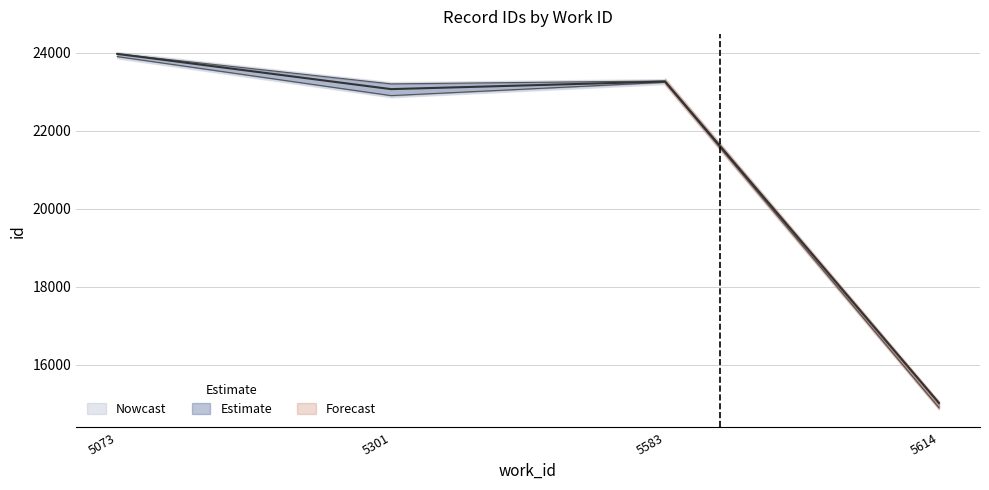

At which category does the data reach its first local valley?

5301